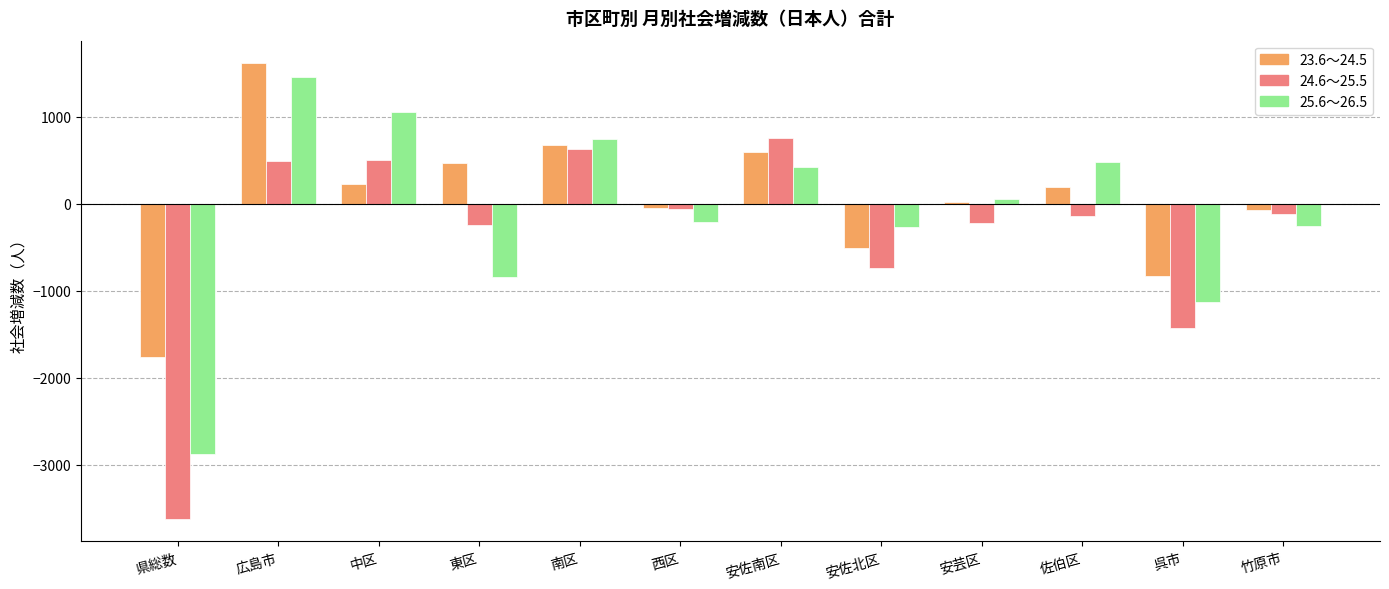

At which label does 25.6～26.5 first exceed 60?

広島市